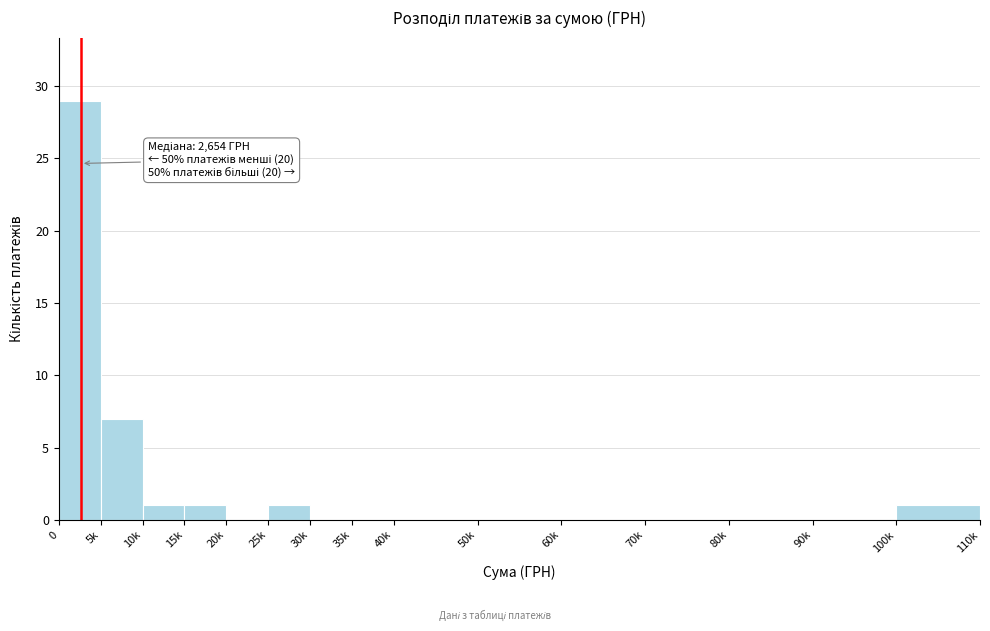

Reading right to left, list all the values displayed in this chart.

100k=1	90k=0	80k=0	70k=0	60k=0	50k=0	40k=0	35k=0	30k=0	25k=1	20k=0	15k=1	10k=1	5k=7	0=29